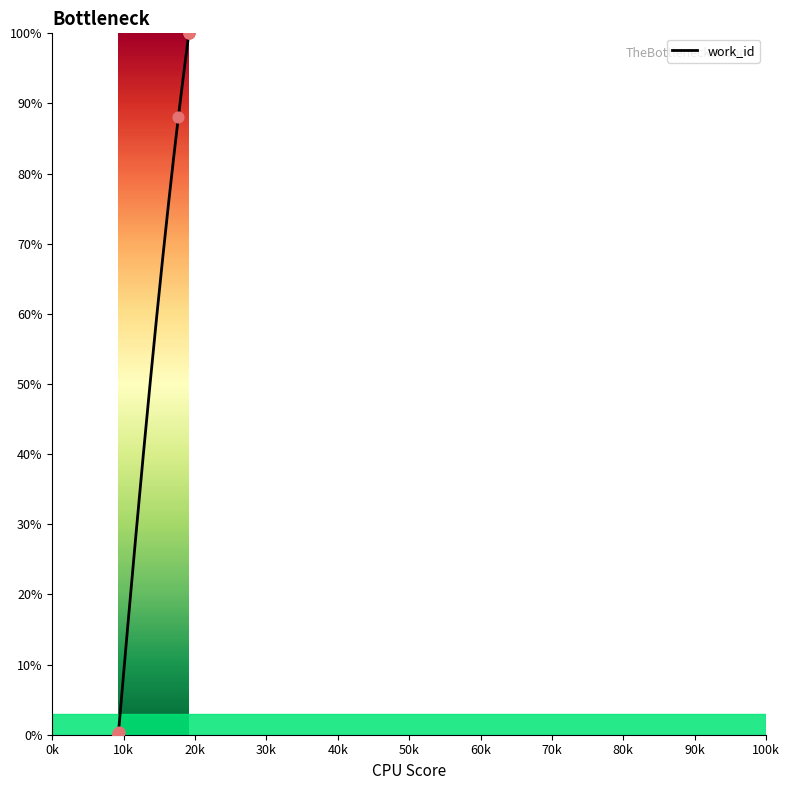

Between 19144 and 9282, which is larger?

19144